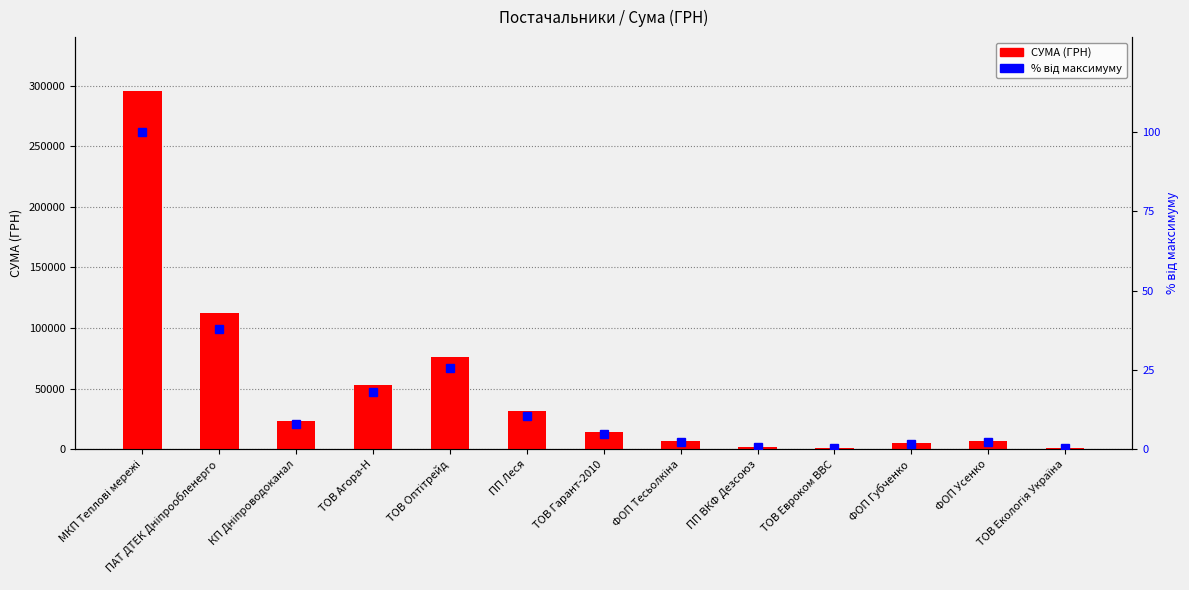

Rank the categories by % від максимуму value from lowest to highest.

ТОВ Екологія Україна, ТОВ Евроком ВВС, ПП ВКФ Дезсоюз, ФОП Губченко, ФОП Усенко, ФОП Тесьолкіна, ТОВ Гарант-2010, КП Дніпроводоканал, ПП Леся, ТОВ Агора-Н, ТОВ Оптітрейд, ПАТ ДТЕК Дніпрообленерго, МКП Теплові мережі